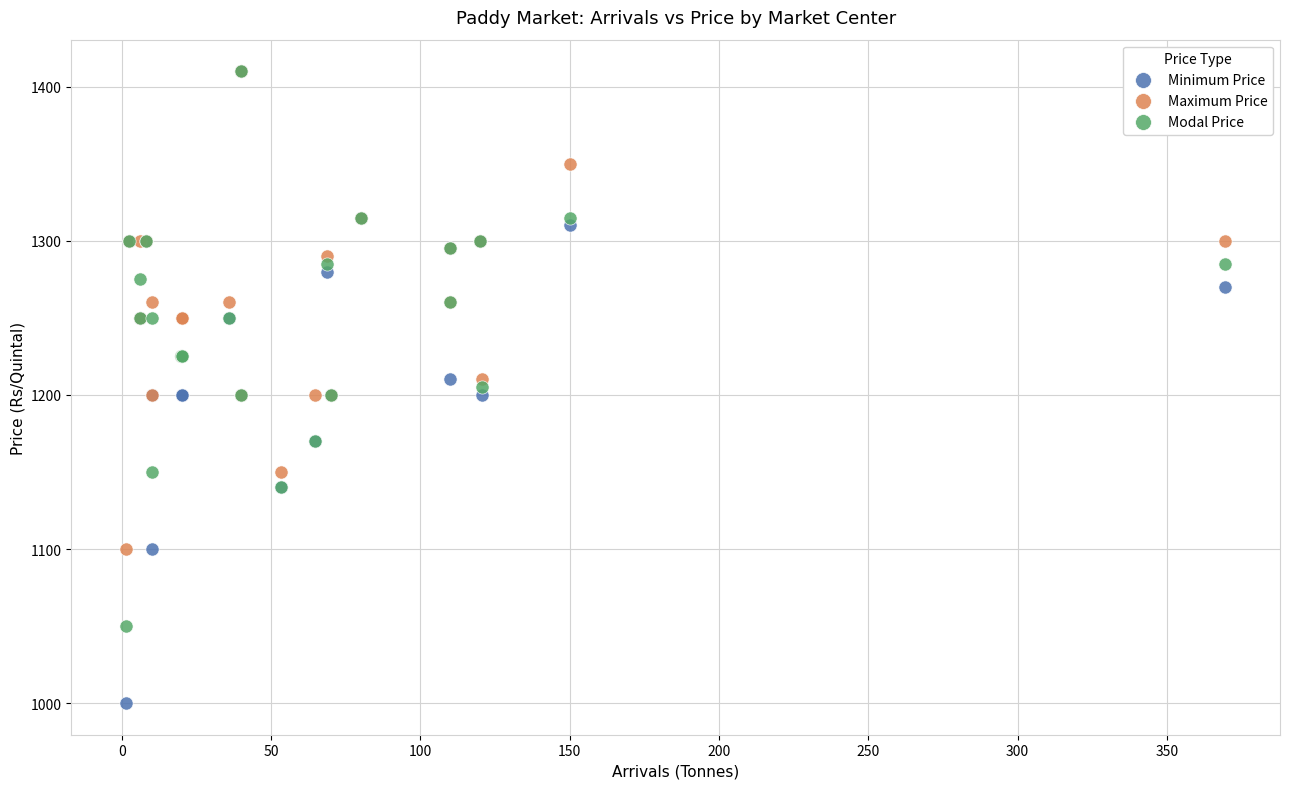

What are all the series names shown in the legend?

Minimum Price, Maximum Price, Modal Price